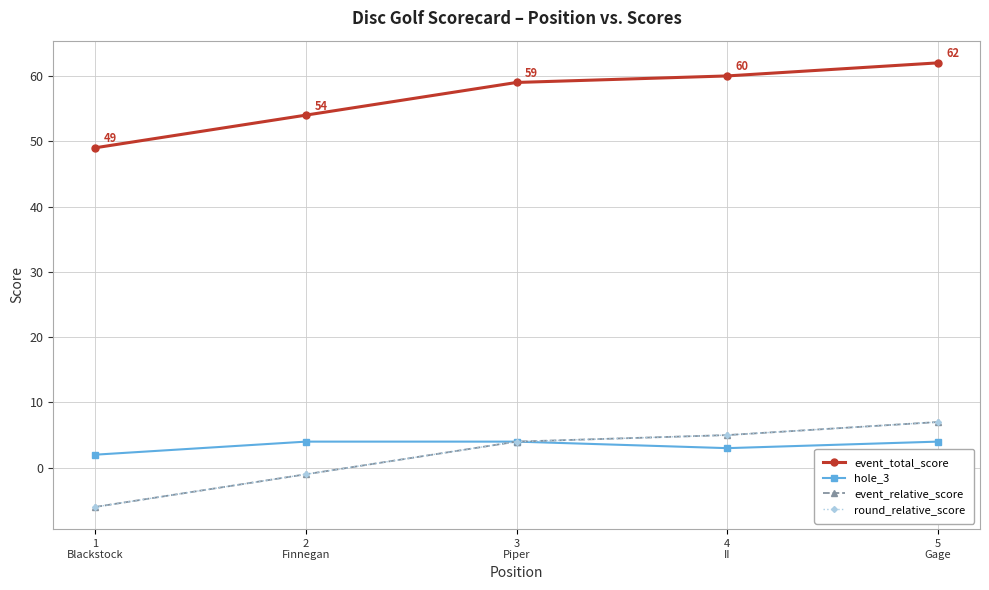

Does the chart have visible grid lines?

Yes